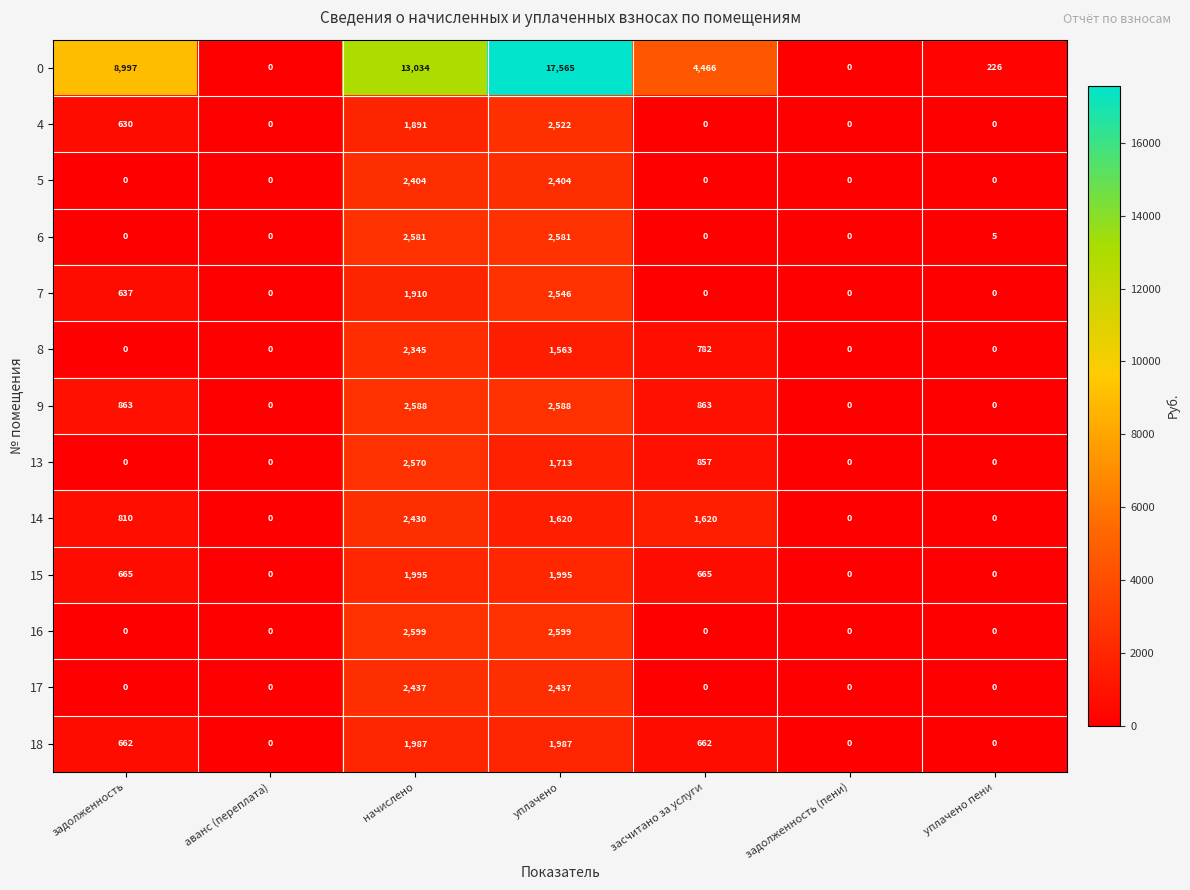

Is it true that 14 equals 1133 at задолженность?

False